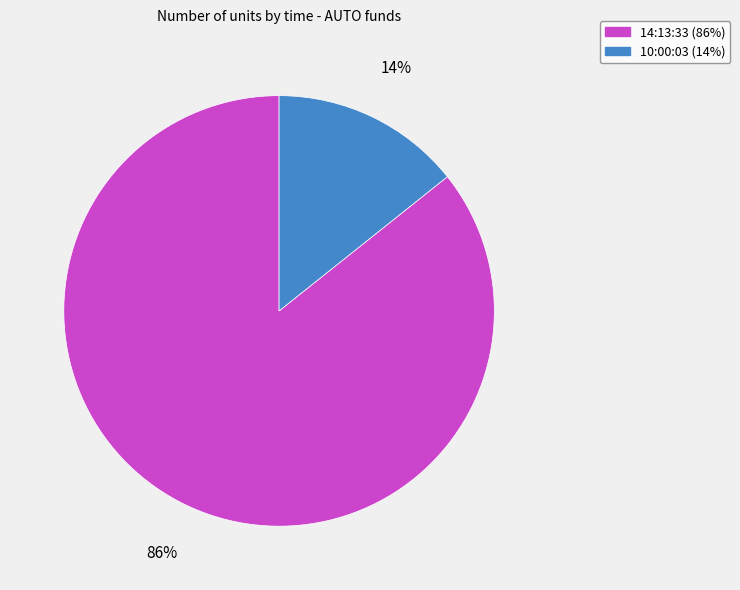

What is the majority slice?

14:13:33